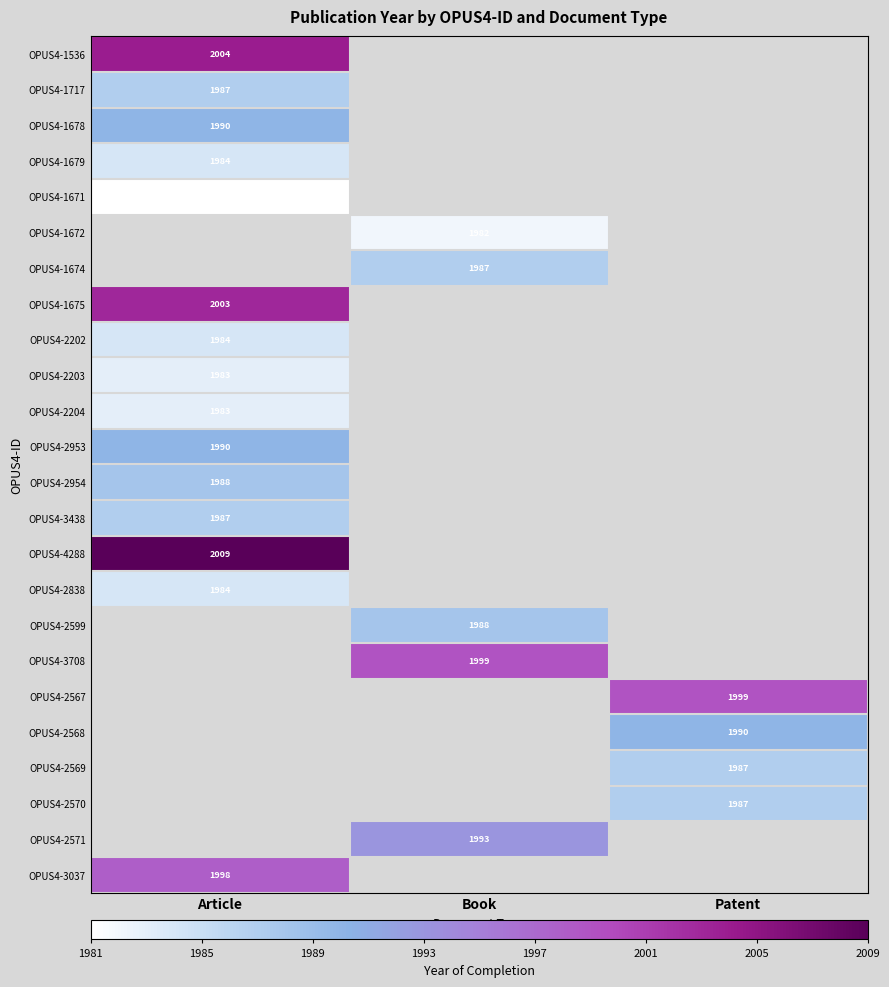

True or false: OPUS4-2203 has a value of 1983 at Article.

True